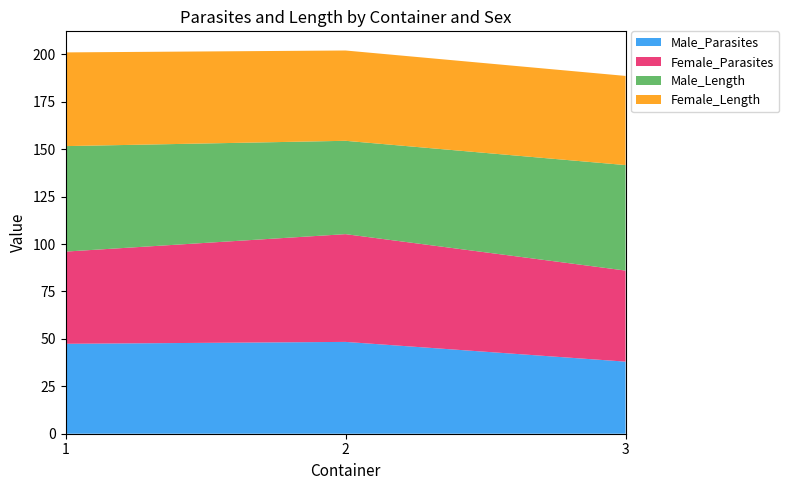

What is the total value across all series at 3?

188.6